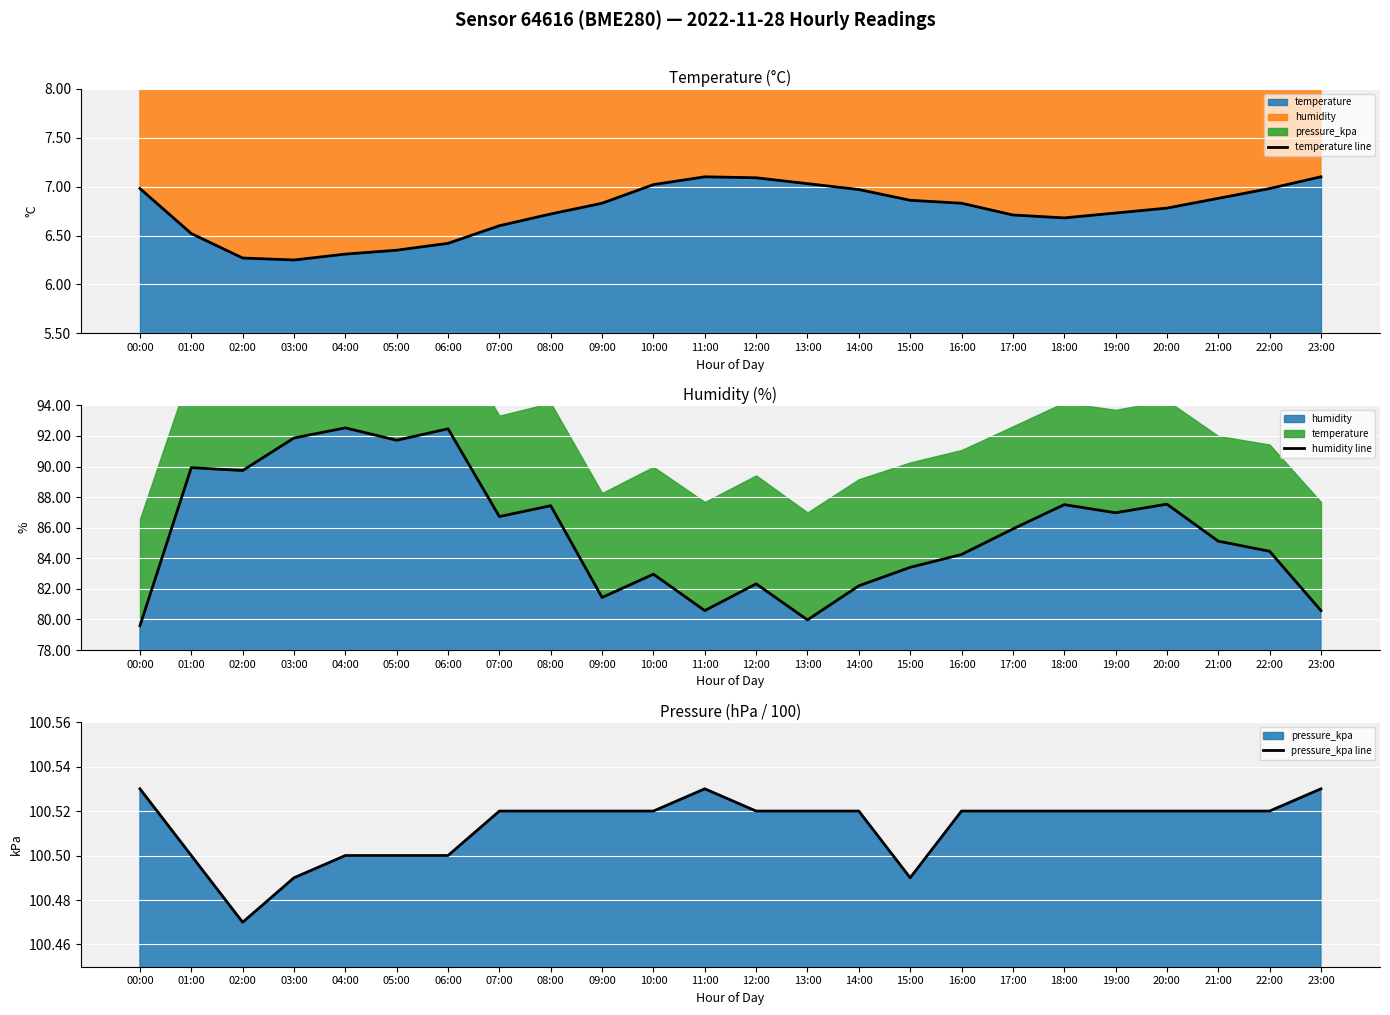

What is the difference between the maximum and second lowest values in the temperature line series?

0.8